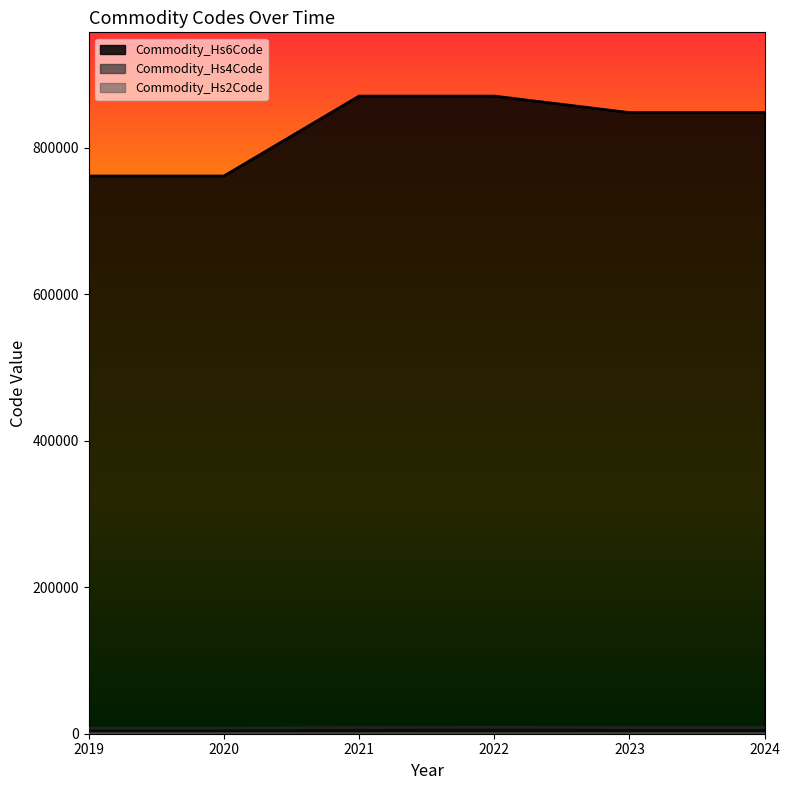

What is the average value of the Commodity_Hs2Code series?

83